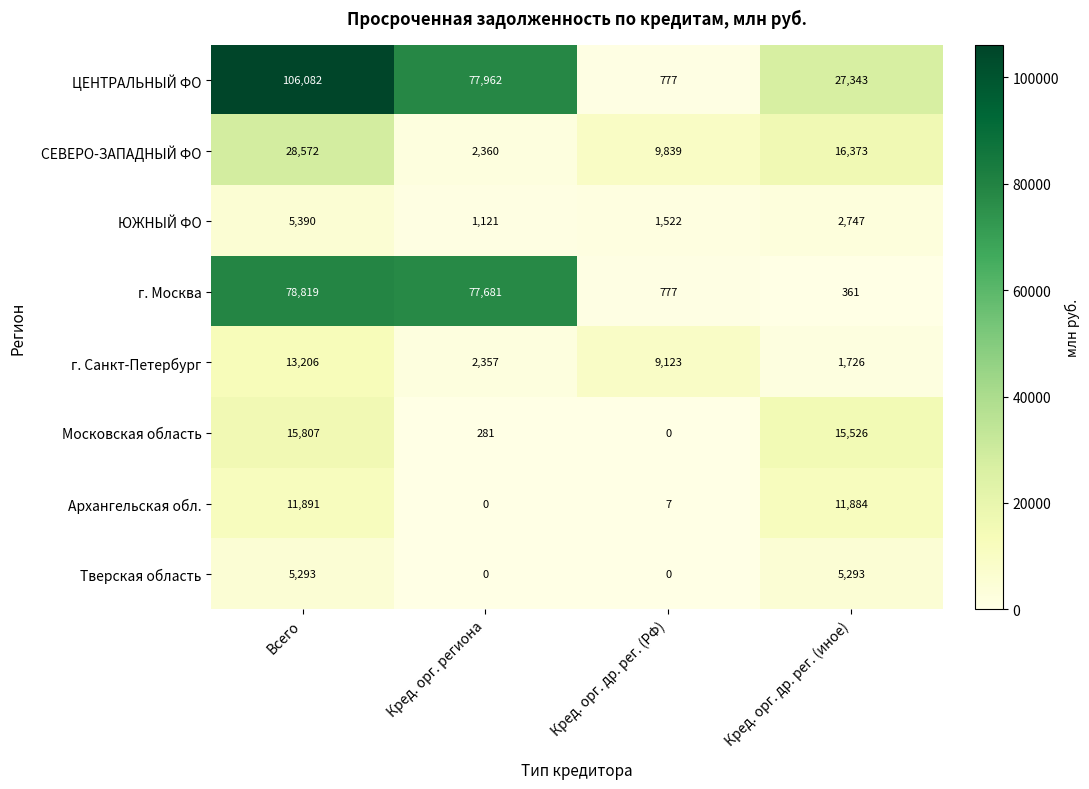

How many distinct data groups are displayed?

8